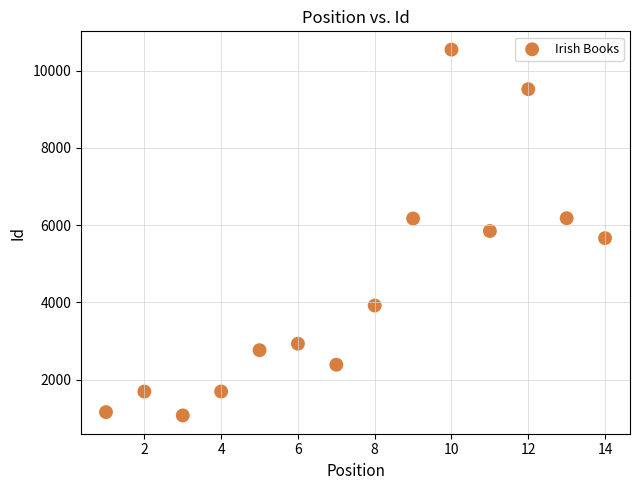

What is the range of X values (max minus min)?

13